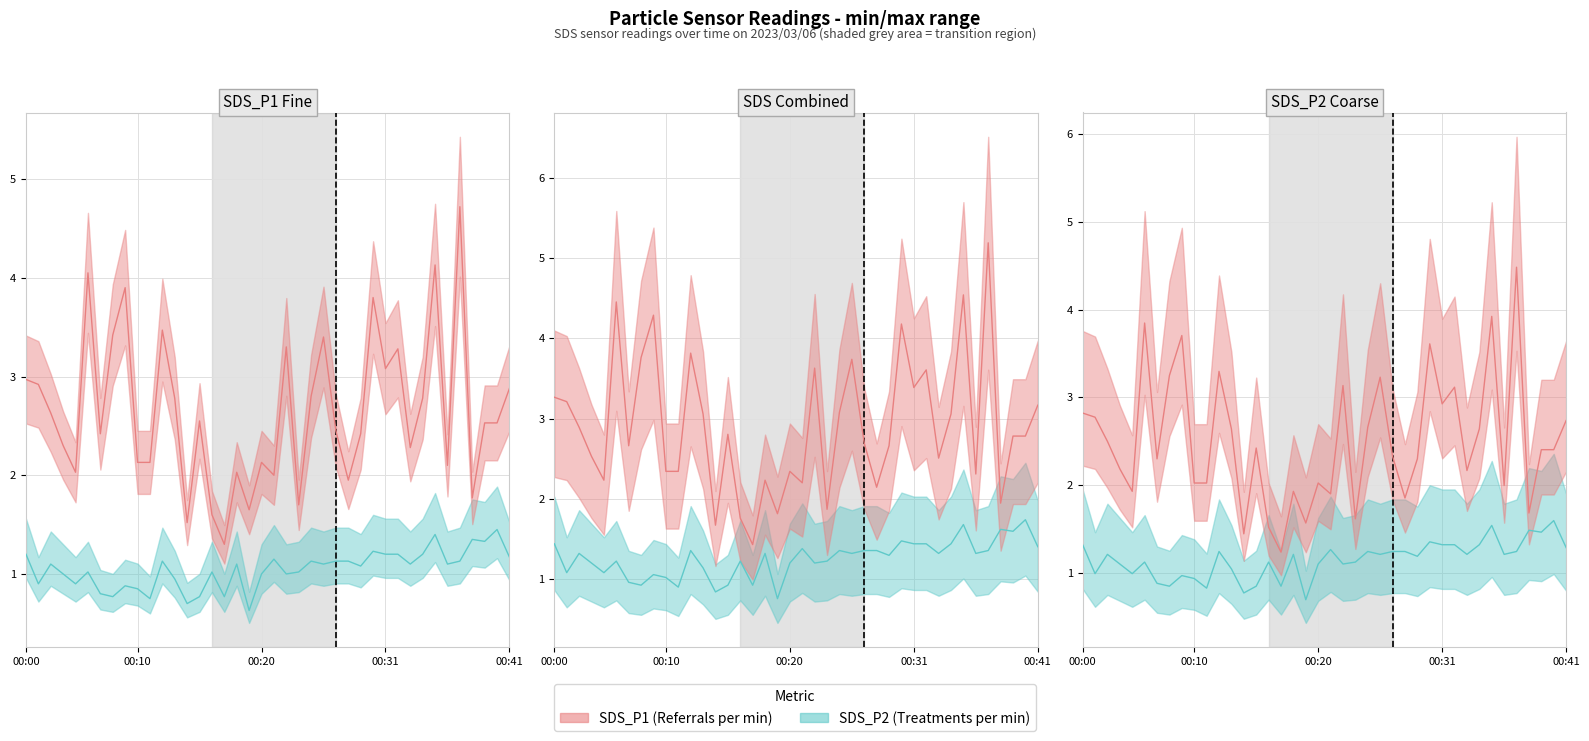

What is the difference between the maximum and second lowest values in the SDS_P1 line series?

3.0